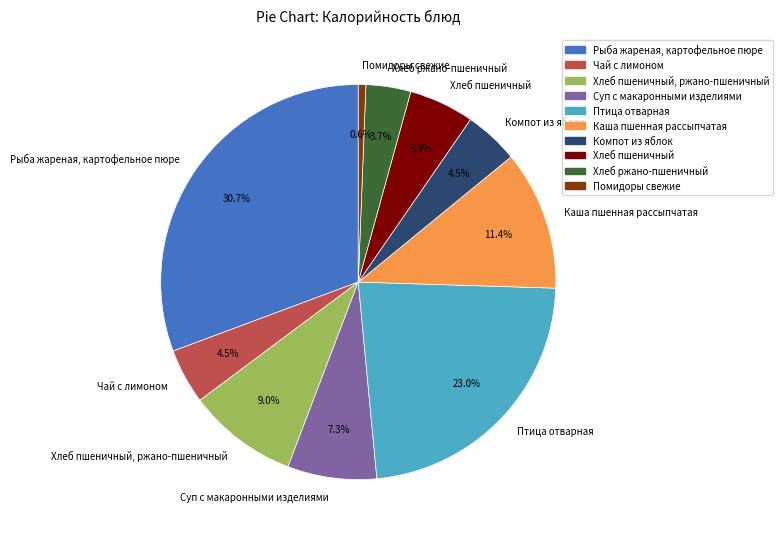

Which slice is the smallest?

Помидоры свежие